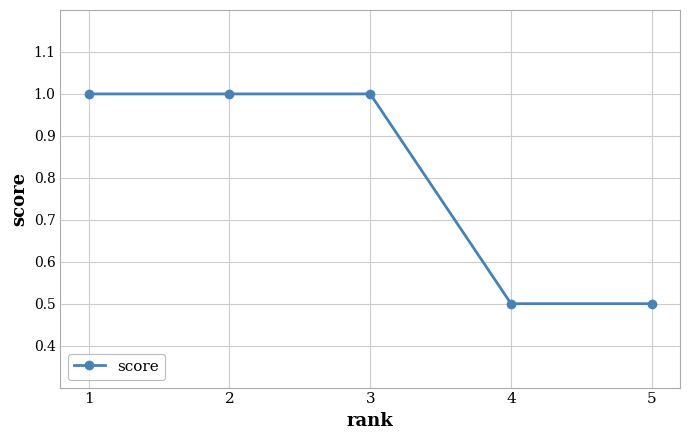

What is the difference between the maximum and second lowest values?

0.5